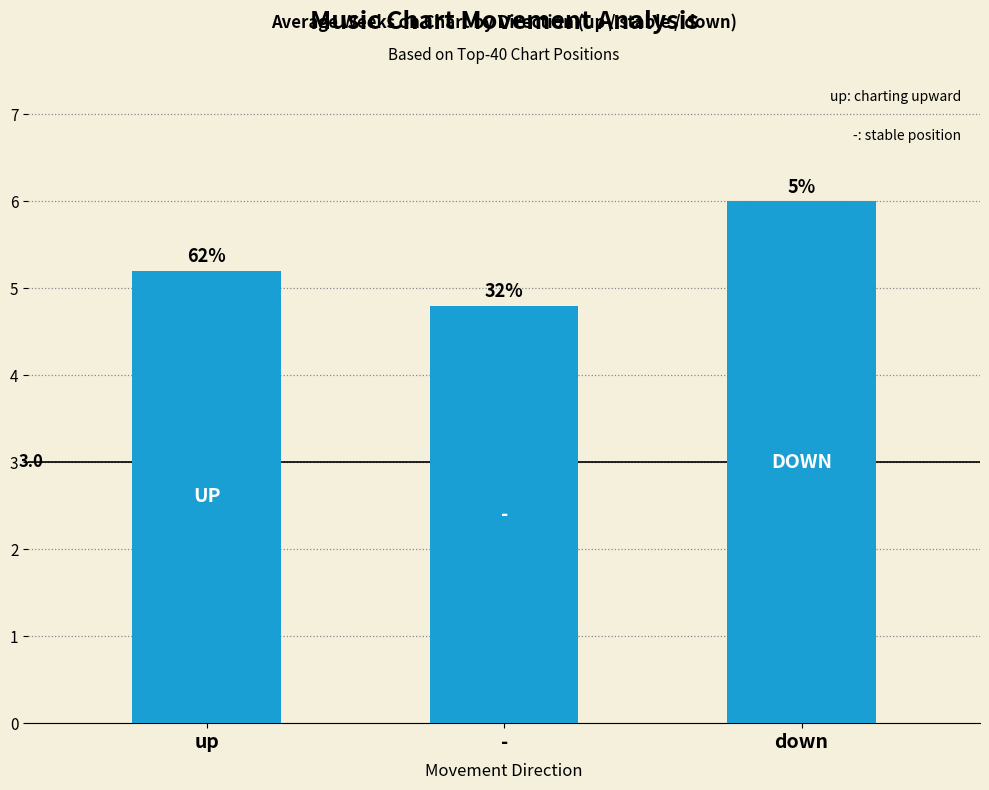

What is the average value?

5.3